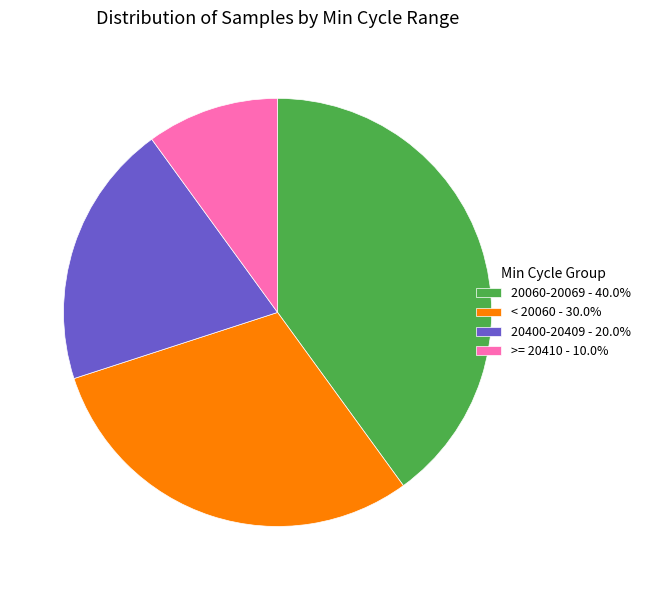

Is there a majority slice in this chart?

No